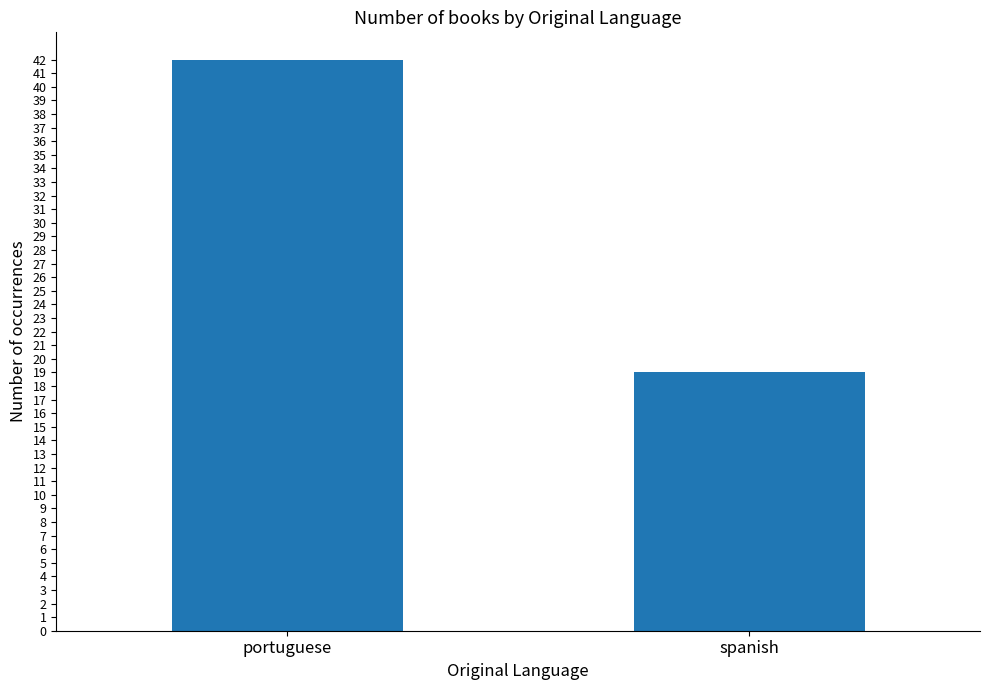

Approximately how many times larger is the value at portuguese compared to spanish?

2.2